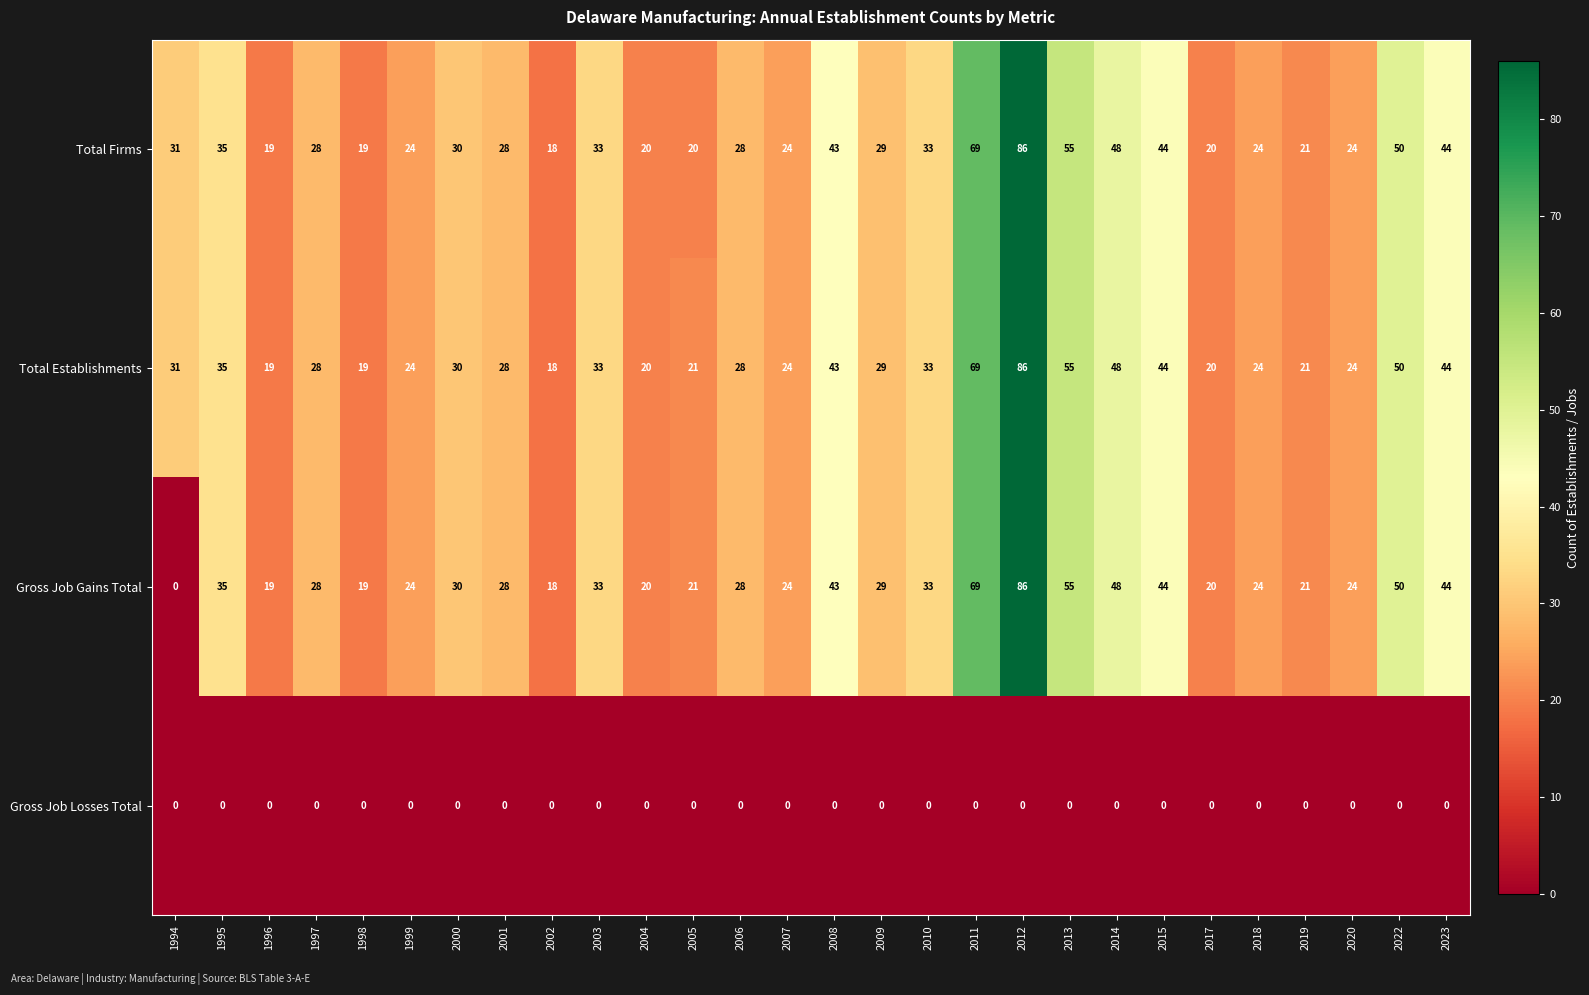

Which series has the largest range (max minus min)?

Gross Job Gains Total